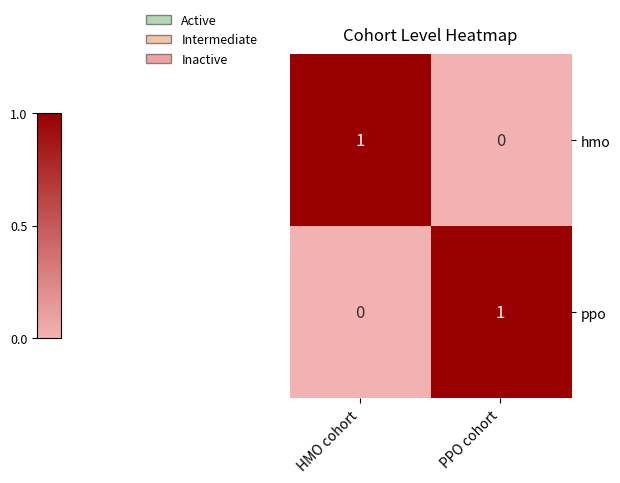

Rank the series at HMO cohort from lowest to highest value.

ppo, hmo